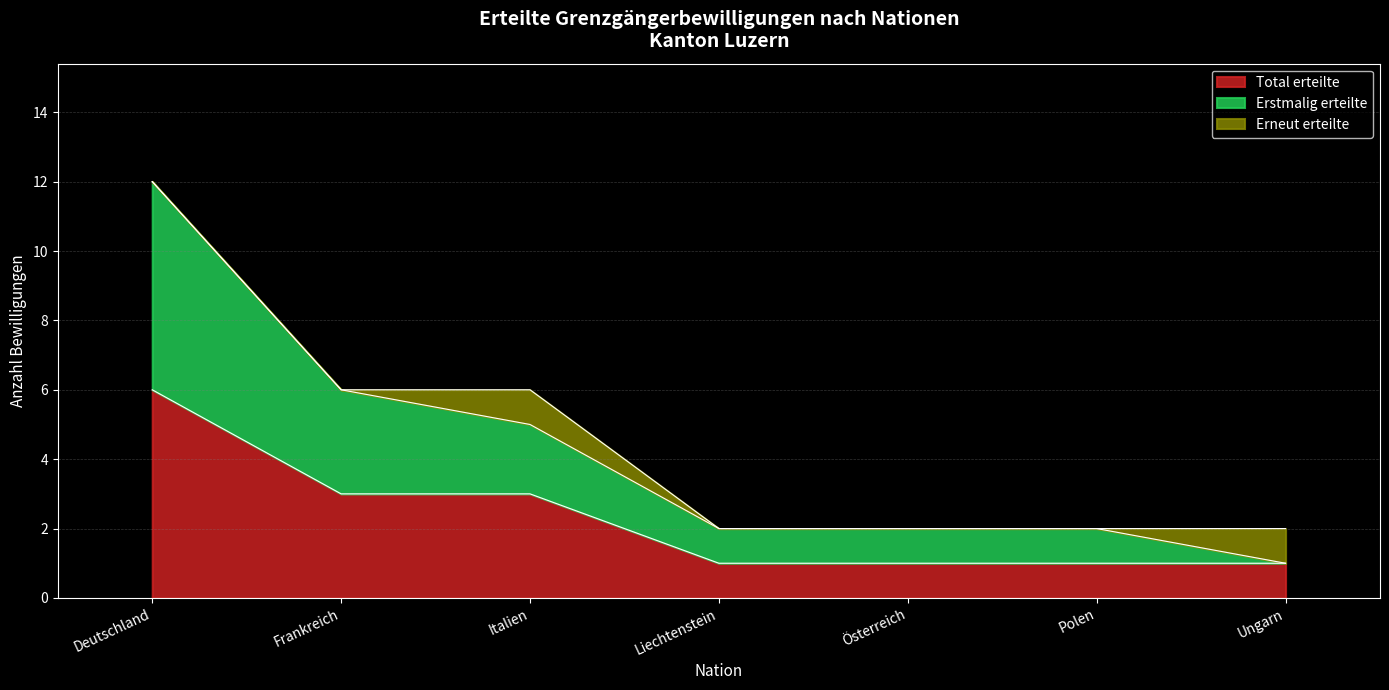

What is the difference between the Total erteilte values at Deutschland and Frankreich?

3